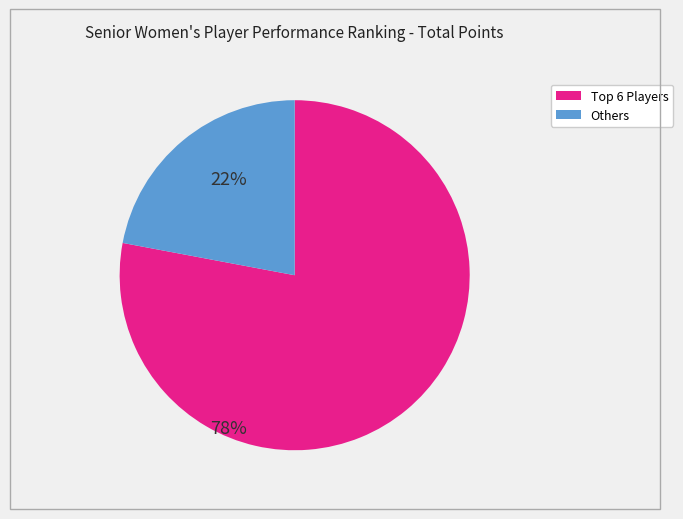

Is there any slice that represents more than half of the pie?

Yes